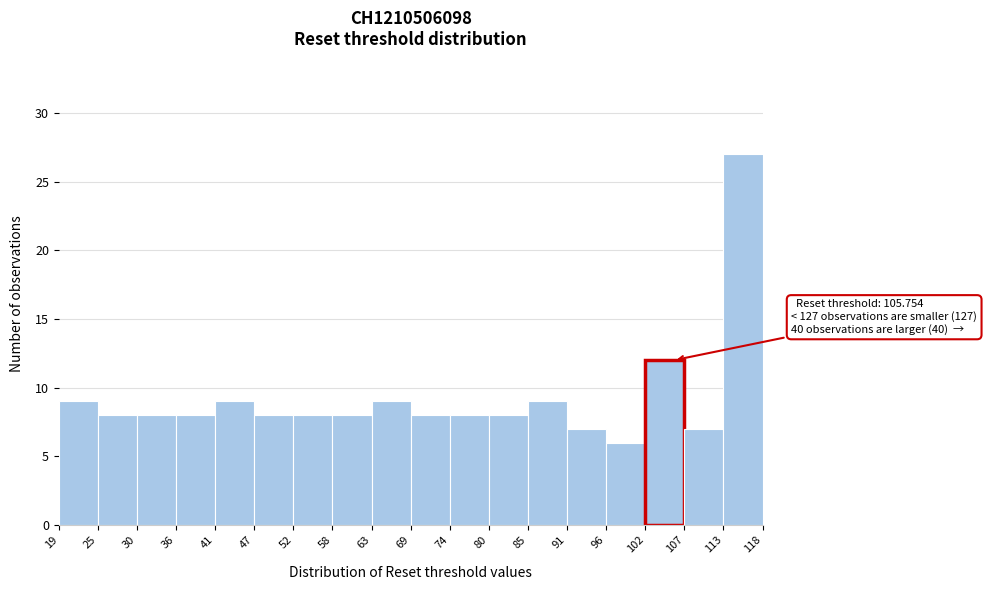

Over which range of the x-axis is the bar tallest?

113 to 118